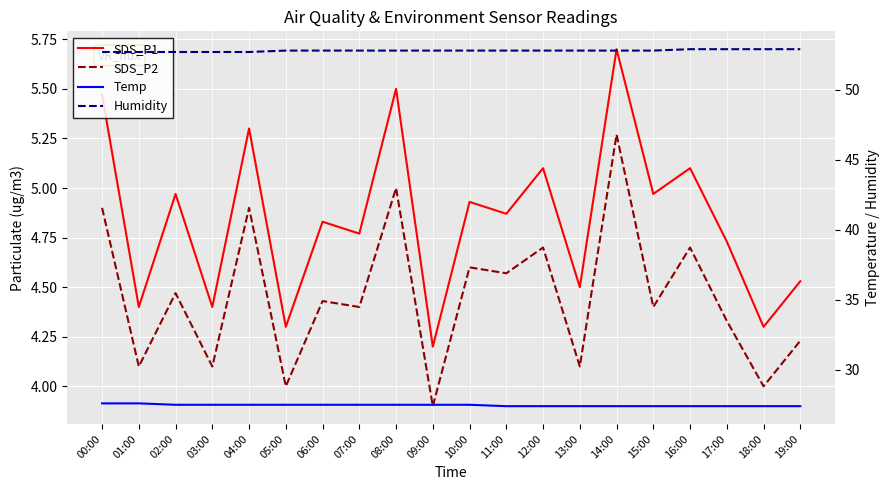

Reading right to left, transcribe all the data shown in this chart.

SDS_P1: 4.5	4.3	4.7	5.1	5.0	5.7	4.5	5.1	4.9	4.9	4.2	5.5	4.8	4.8	4.3	5.3	4.4	5.0	4.4	5.5
SDS_P2: 4.2	4.0	4.3	4.7	4.4	5.3	4.1	4.7	4.6	4.6	3.9	5.0	4.4	4.4	4.0	4.9	4.1	4.5	4.1	4.9
Temp: 27.4	27.4	27.4	27.4	27.4	27.4	27.4	27.4	27.4	27.5	27.5	27.5	27.5	27.5	27.5	27.5	27.5	27.5	27.6	27.6
Humidity: 52.9	52.9	52.9	52.9	52.8	52.8	52.8	52.8	52.8	52.8	52.8	52.8	52.8	52.8	52.8	52.7	52.7	52.7	52.7	52.7